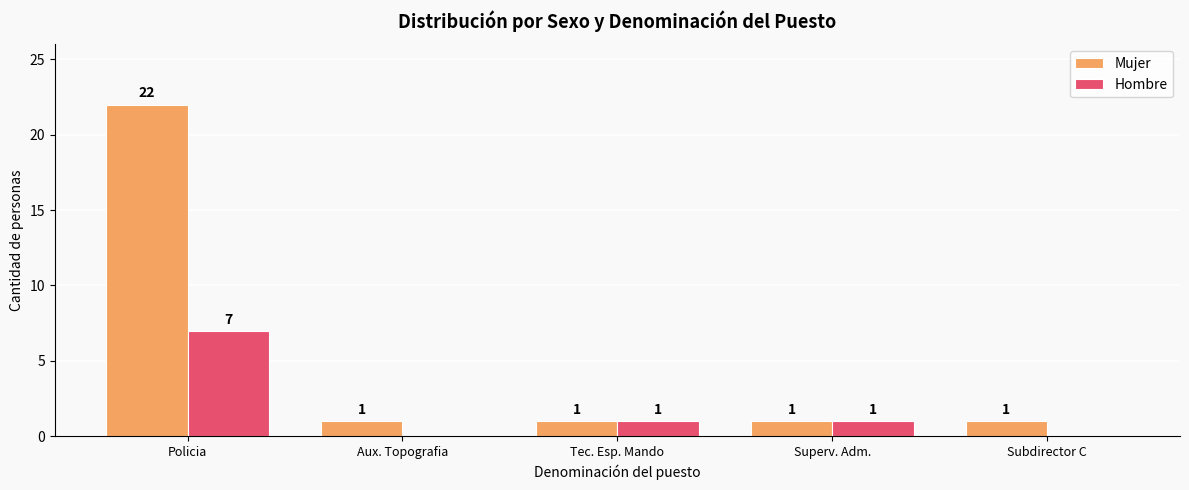

What is the maximum value for Mujer?

22